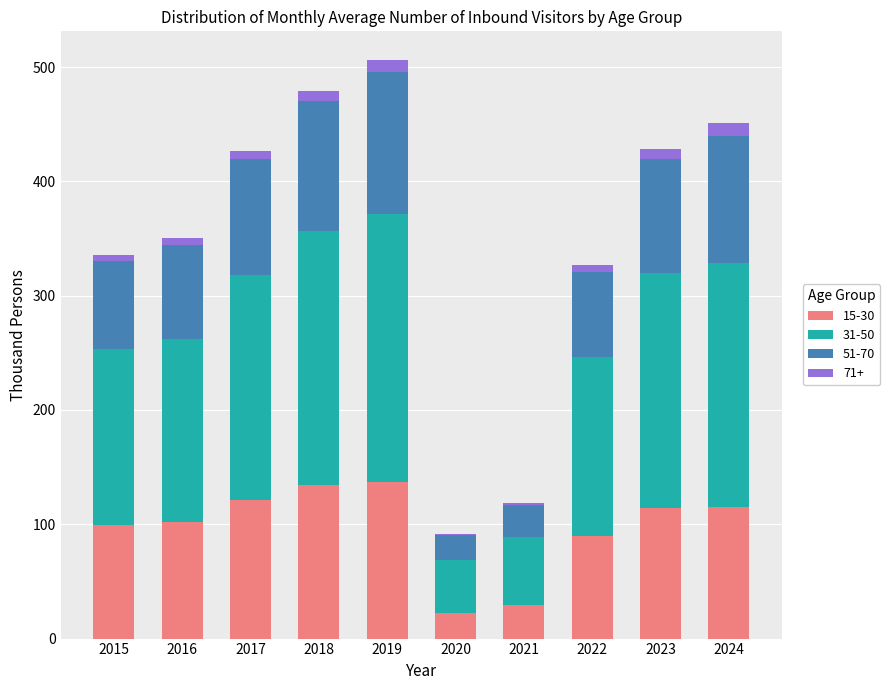

Is it true that 15-30 equals 89.7 at 2018?

False